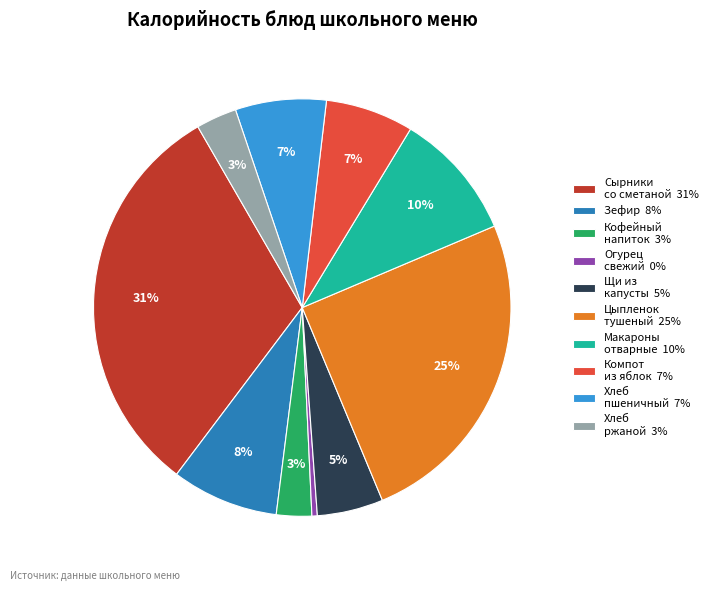

Which slice is the largest?

Сырники со сметаной 31%